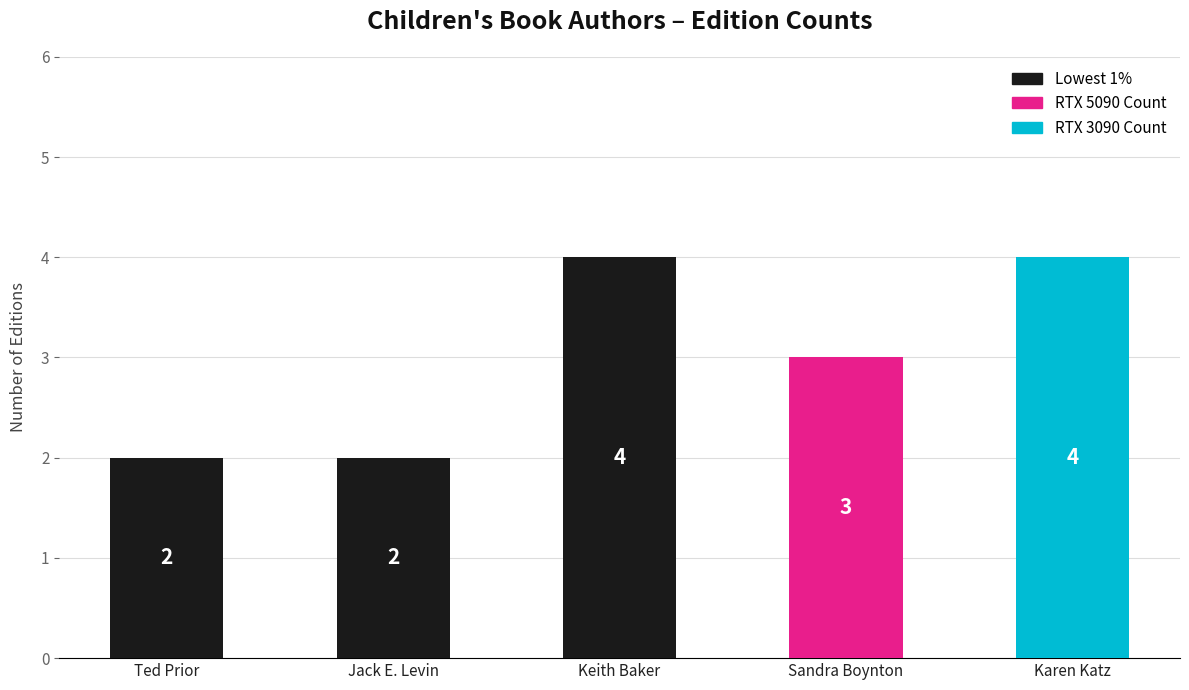

Does the chart contain any negative values?

No